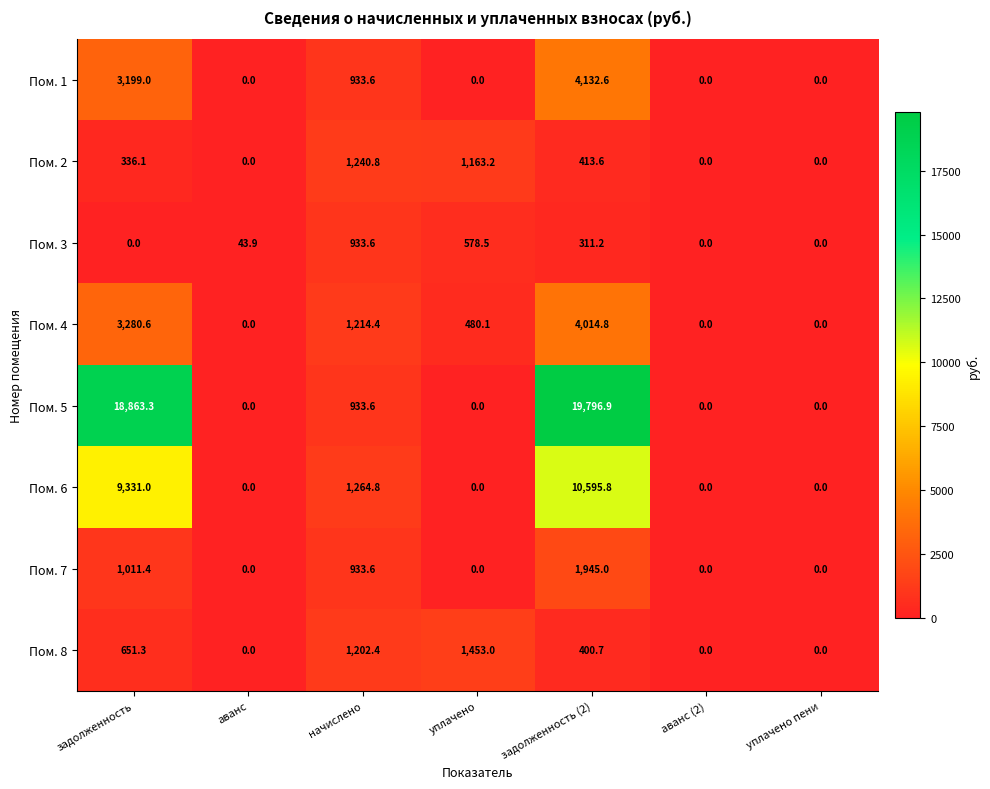

Read the Пом. 8 value at начислено.

1202.4